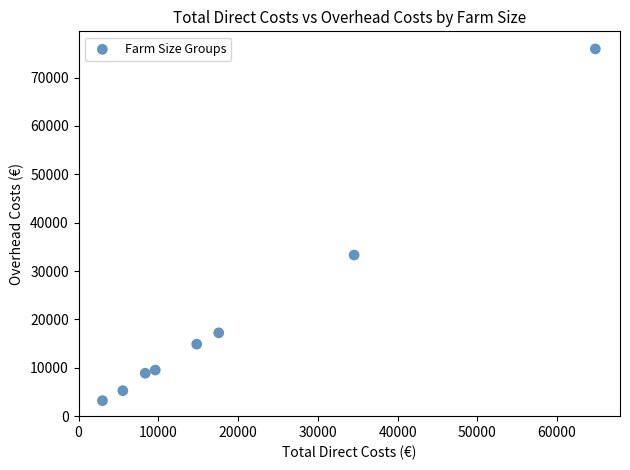

What is the average X value?

19783